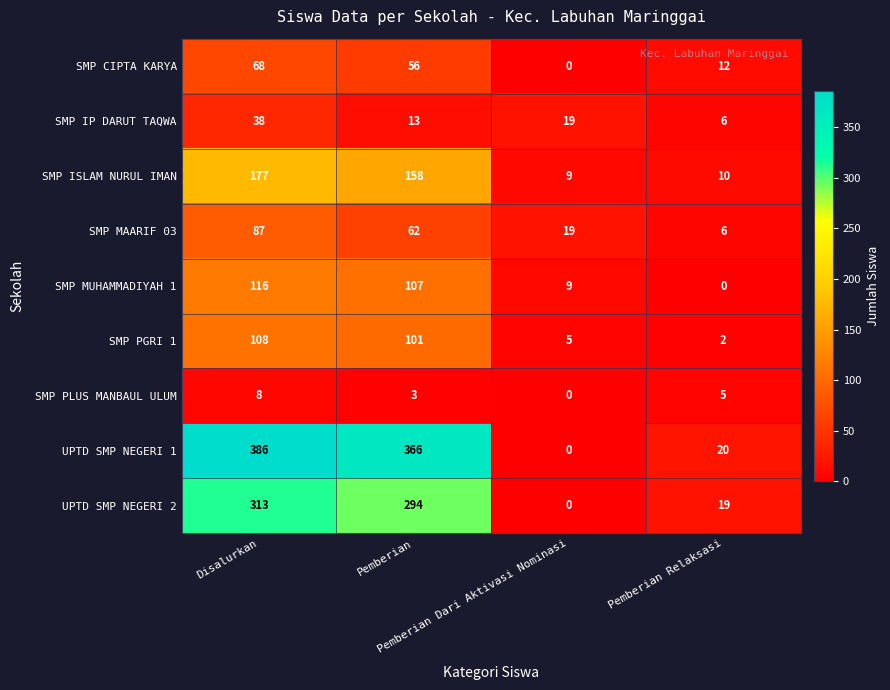

List the series in order of their peak value, lowest first.

SMP PLUS MANBAUL ULUM, SMP IP DARUT TAQWA, SMP CIPTA KARYA, SMP MAARIF 03, SMP PGRI 1, SMP MUHAMMADIYAH 1, SMP ISLAM NURUL IMAN, UPTD SMP NEGERI 2, UPTD SMP NEGERI 1